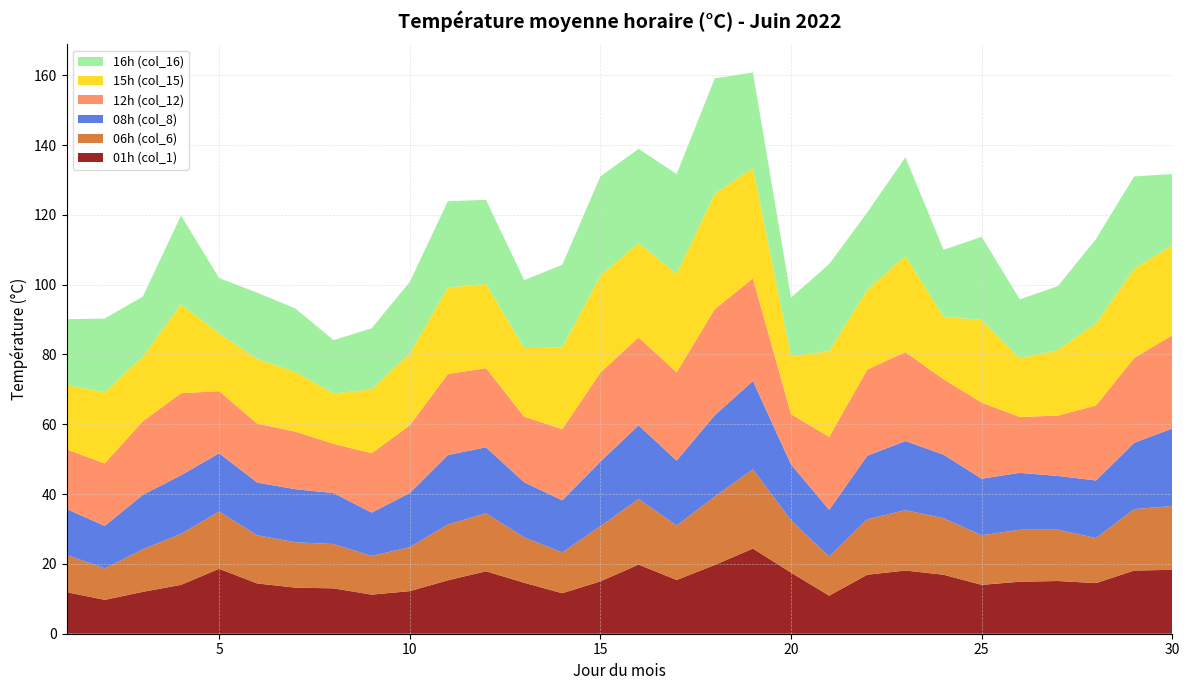

Reading left to right, transcribe all the data shown in this chart.

01h (col_1): 11.9	9.7	12.0	14.0	18.6	14.4	13.2	13.0	11.2	12.2	15.3	17.9	14.6	11.6	15.0	19.8	15.4	19.7	24.4	17.5	10.9	16.9	18.1	16.9	14.0	14.9	15.1	14.5	18.1	18.3
06h (col_6): 10.7	9.0	12.2	14.6	16.4	13.8	13.0	12.7	11.1	12.6	16.0	16.6	13.0	11.7	15.8	18.8	15.6	19.6	22.7	15.0	11.2	15.9	17.3	16.2	14.2	14.9	14.7	12.9	17.6	18.3
08h (col_8): 13.1	12.2	15.6	16.8	16.7	15.1	15.2	14.6	12.4	15.5	19.9	18.9	15.8	14.9	18.5	21.1	18.6	23.3	25.3	16.0	13.4	18.2	19.8	18.2	16.2	16.3	15.4	16.5	19.0	22.2
12h (col_12): 17.1	17.9	21.1	23.5	17.8	16.9	16.5	14.1	17.0	19.4	23.2	22.7	18.8	20.4	25.5	25.2	25.3	30.4	29.4	14.4	20.9	24.7	25.5	21.6	21.8	16.0	17.3	21.5	24.3	26.7
15h (col_15): 18.4	20.4	18.5	25.5	16.5	18.5	17.1	14.4	18.3	20.6	24.8	24.1	19.6	23.4	27.8	27.0	28.2	33.0	31.6	16.6	24.6	22.8	27.5	17.9	23.7	16.8	18.8	23.5	25.6	25.8
16h (col_16): 18.9	21.1	17.2	25.4	15.9	19.0	18.2	15.3	17.5	20.5	24.7	24.1	19.5	23.7	28.4	27.0	28.6	33.1	27.4	16.8	24.9	22.2	28.3	19.2	23.8	16.9	18.3	24.2	26.4	20.4